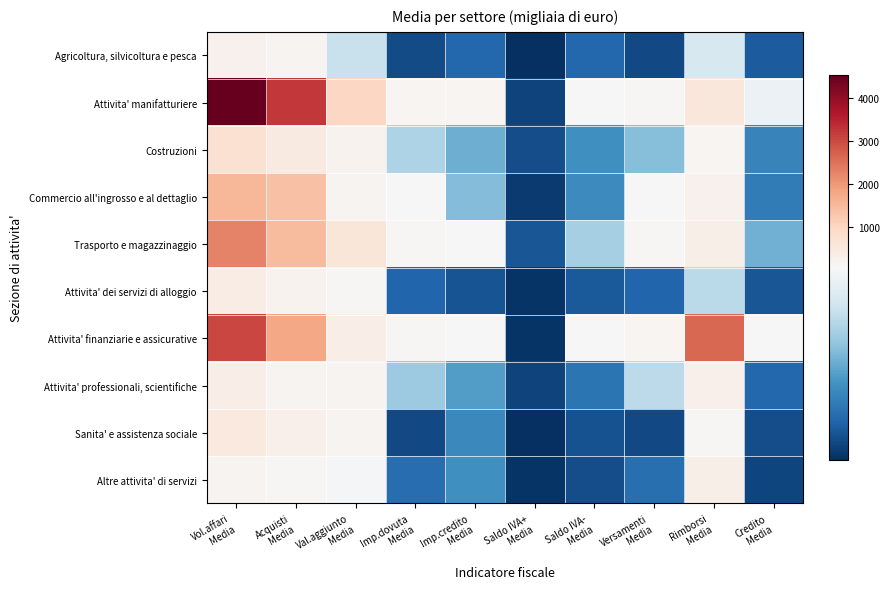

At how many categories does at least one series exceed 2106?

3